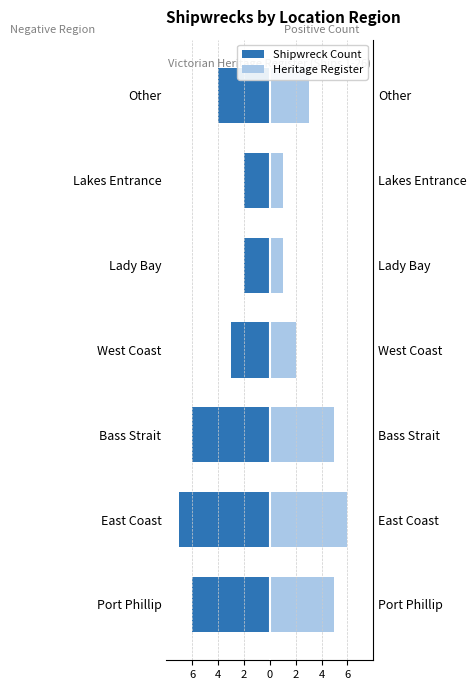

Which has a higher value, Port Phillip or Bass Strait?

Port Phillip